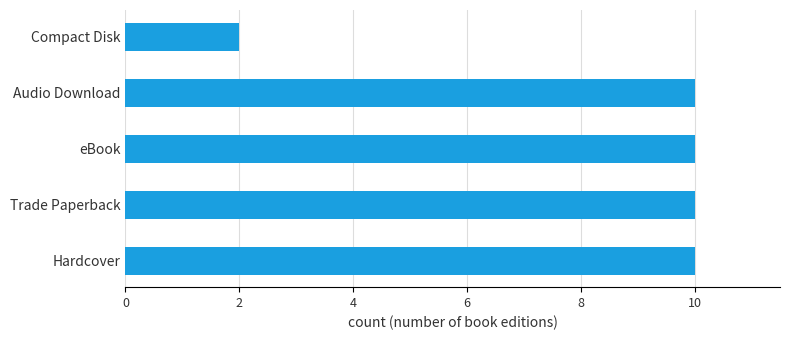

What is the smallest value displayed?

2